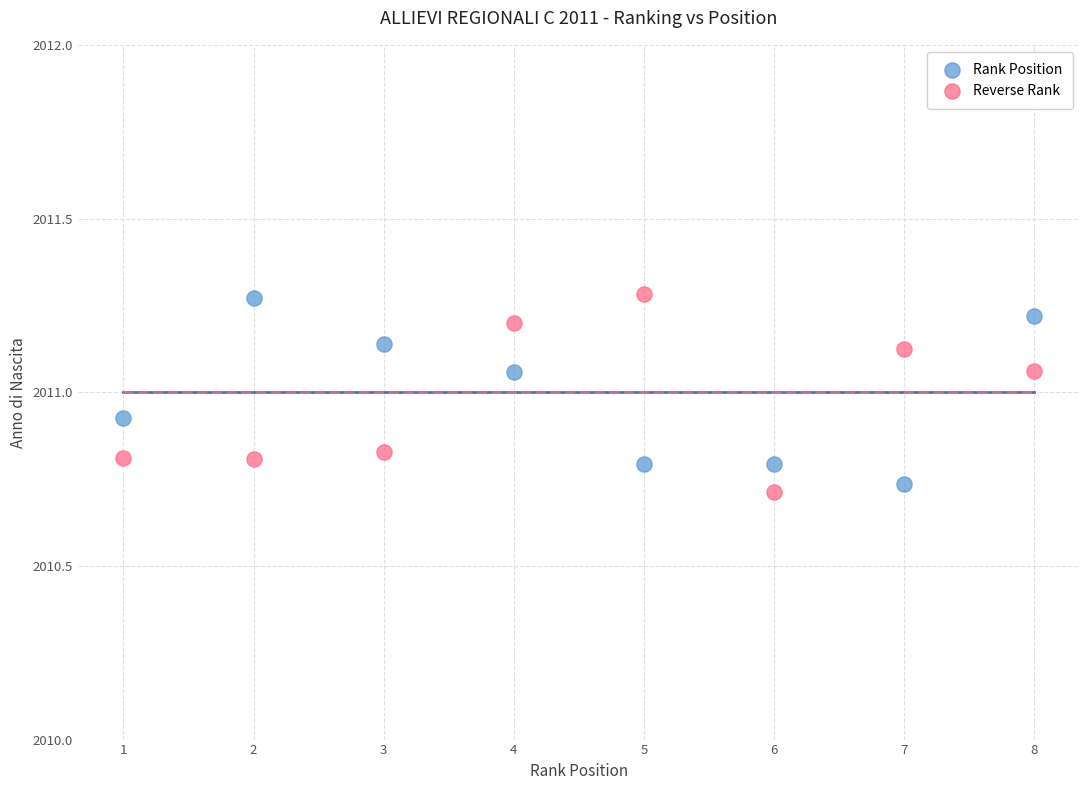

What are all the series names shown in the legend?

Rank Position, Reverse Rank